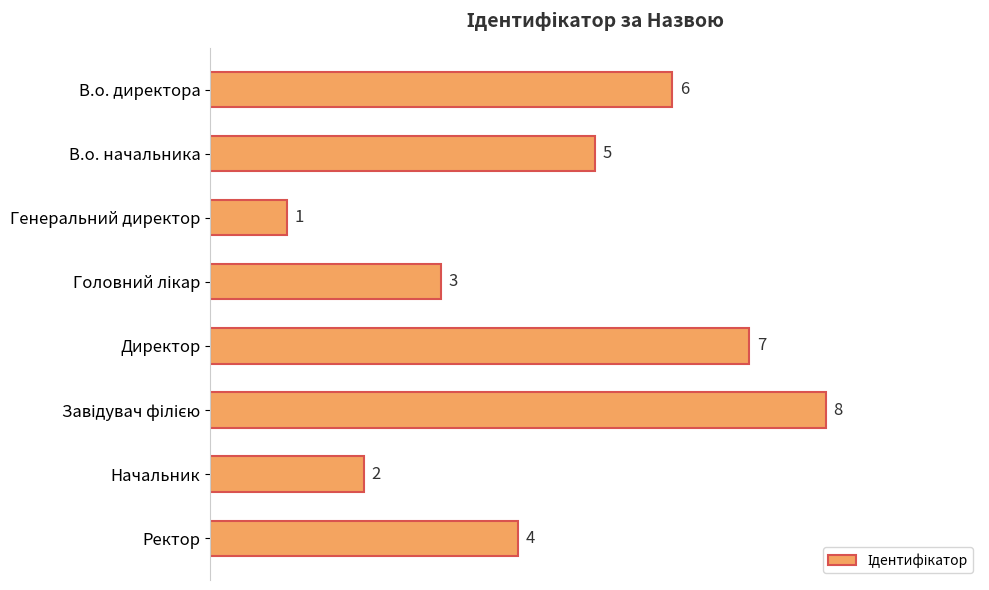

What is the difference between the values at Начальник and В.о. директора?

4